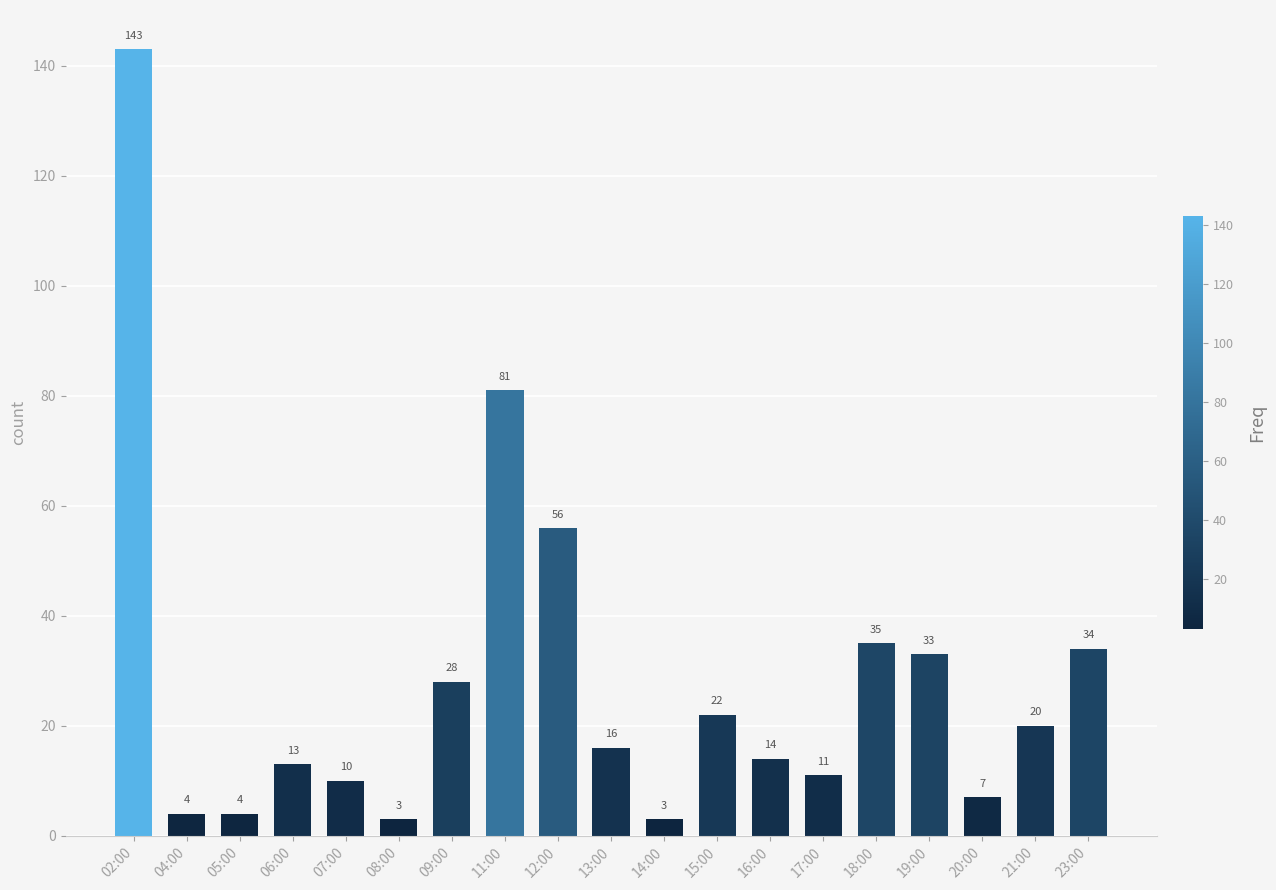

What value does the data have at 11:00, to the nearest 50?

100